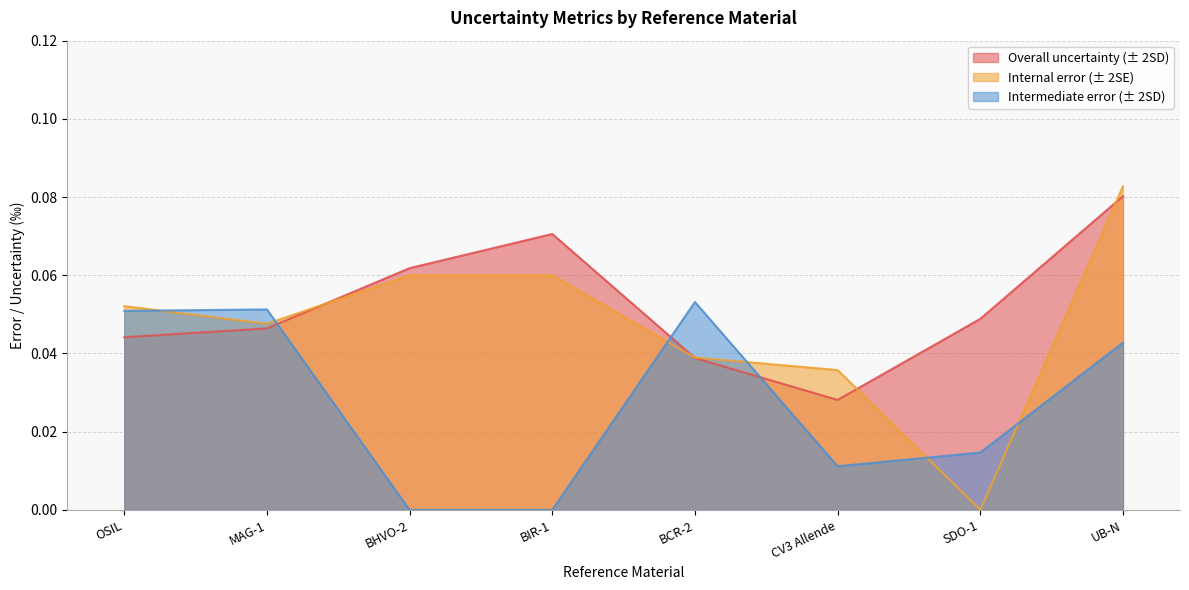

Which category has the highest value across all series?

UB-N